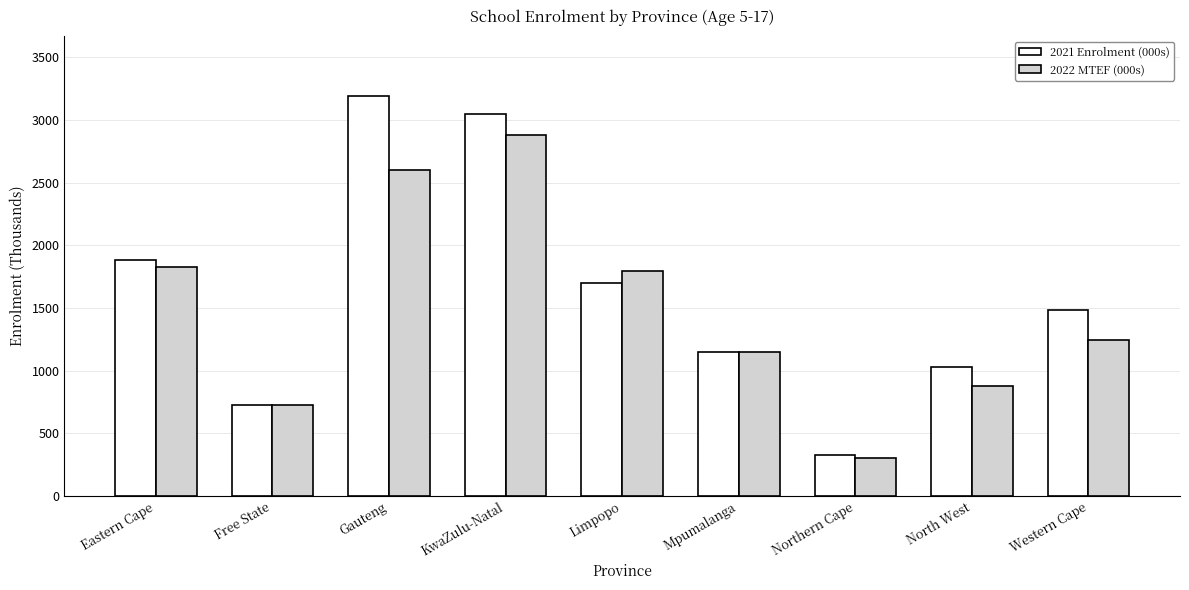

Count the number of categories in the chart.

9